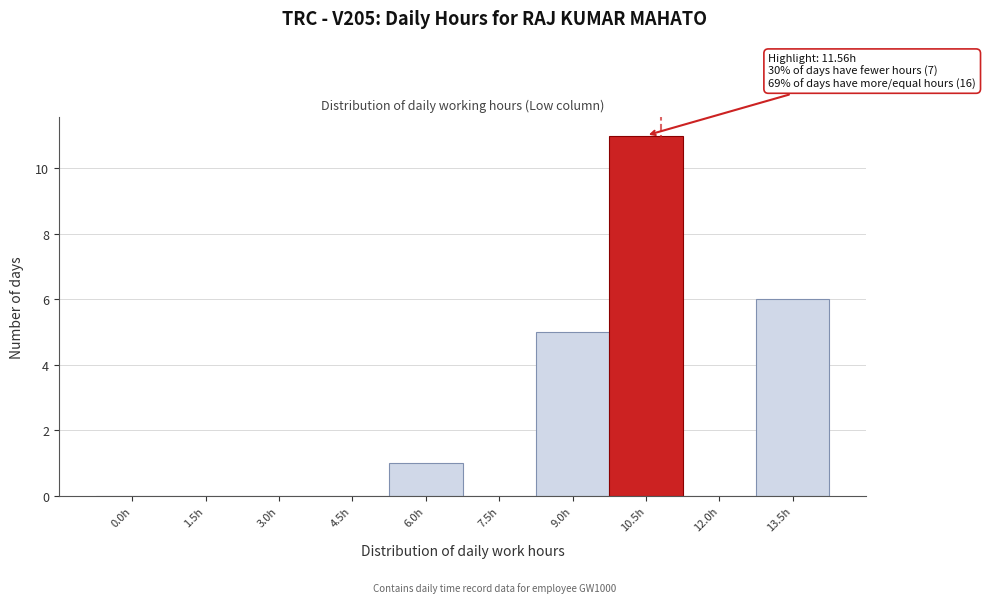

Reading left to right, list all the values displayed in this chart.

0.0h=0	1.5h=0	3.0h=0	4.5h=0	6.0h=1	7.5h=0	9.0h=5	10.5h=11	12.0h=0	13.5h=6